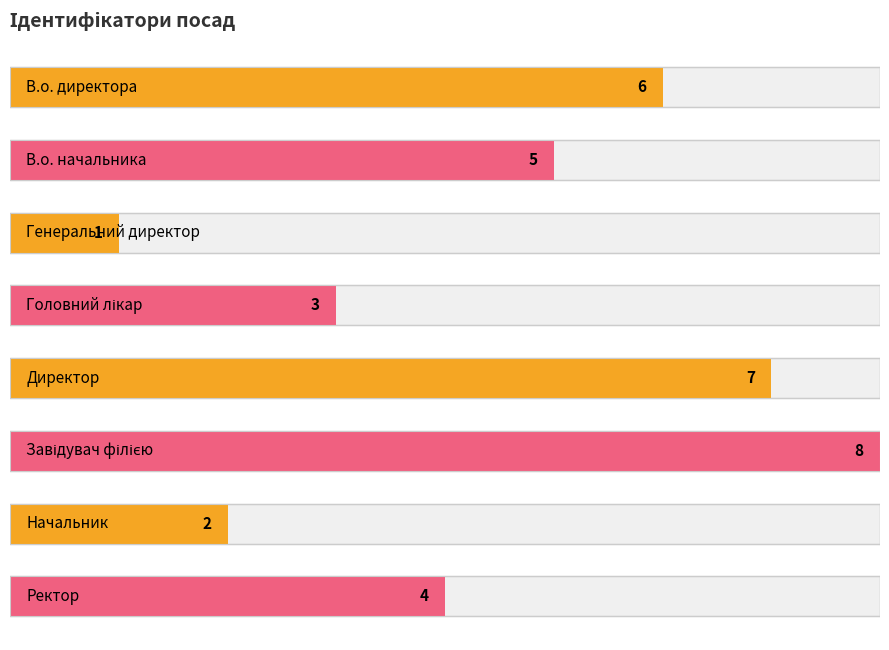

Where is the first local maximum?

Завідувач філією